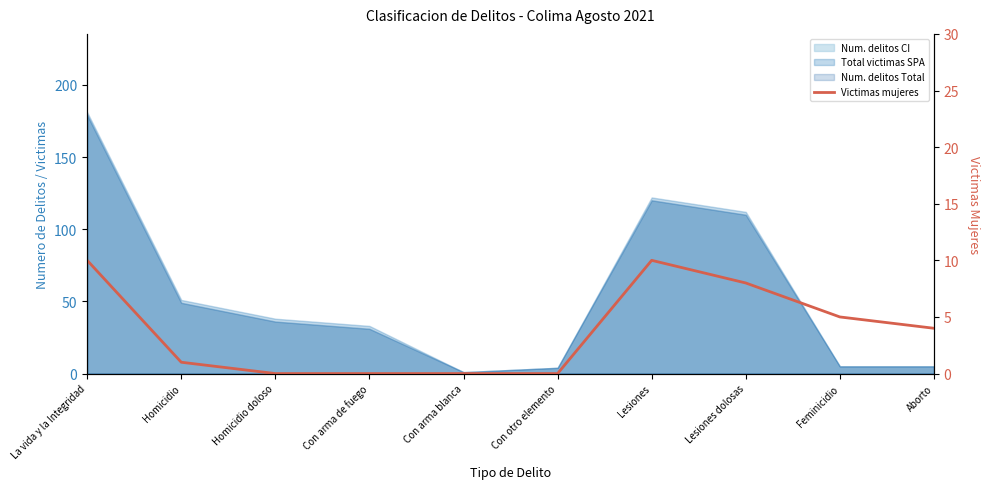

Reading right to left, transcribe all the data shown in this chart.

4	5	8	10	0	0	0	0	1	10